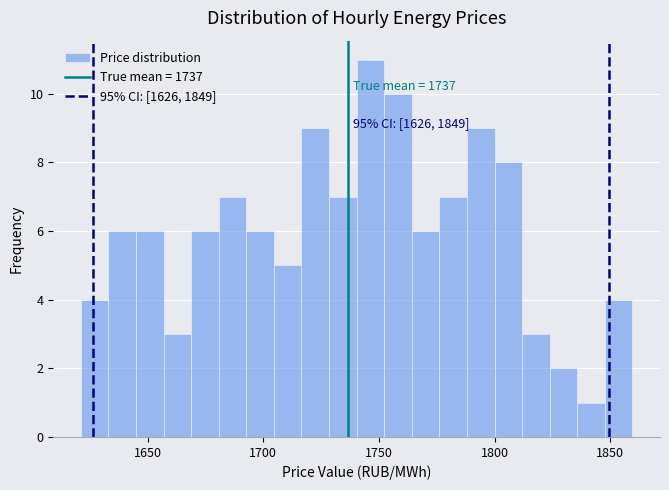

Read against the x-axis, roughly where is the centre of the tallest bar?

1745